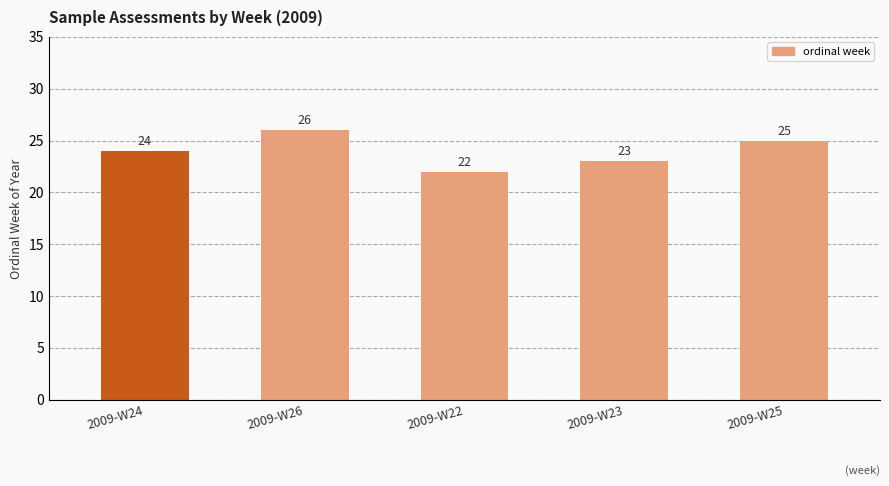

What is the change in value from 2009-W24 to 2009-W23?

-1